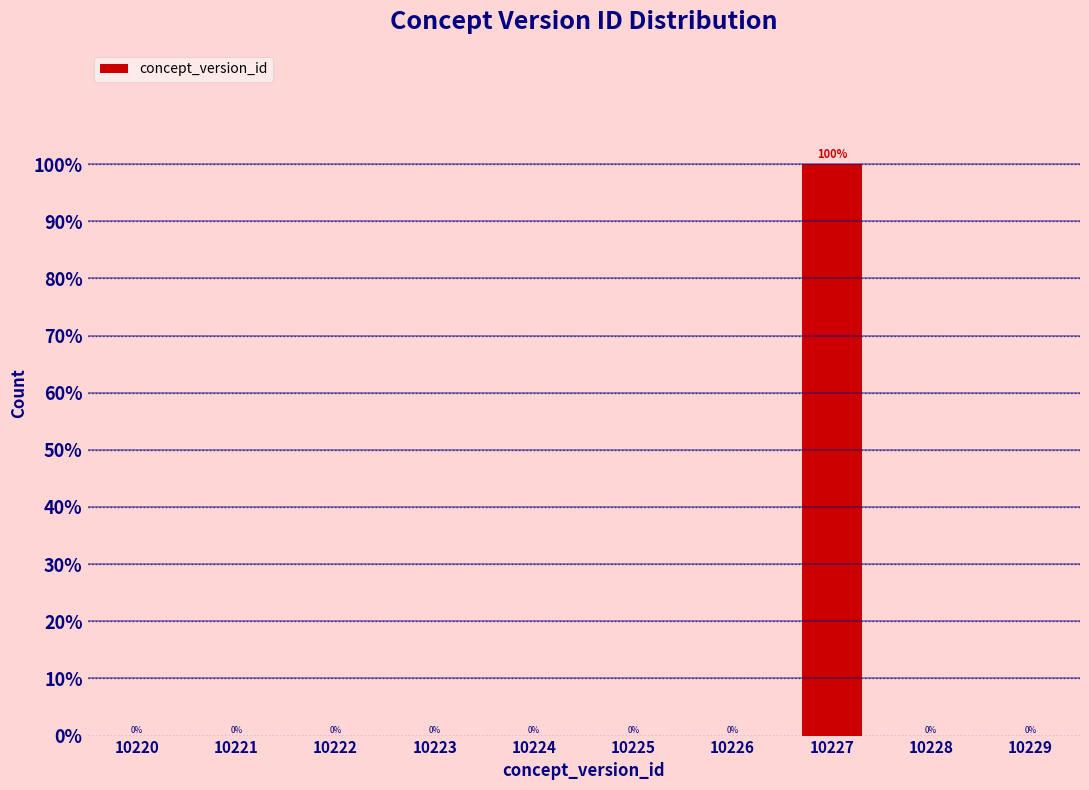

Reading right to left, list all the values displayed in this chart.

10229=0	10228=0	10227=100	10226=0	10225=0	10224=0	10223=0	10222=0	10221=0	10220=0